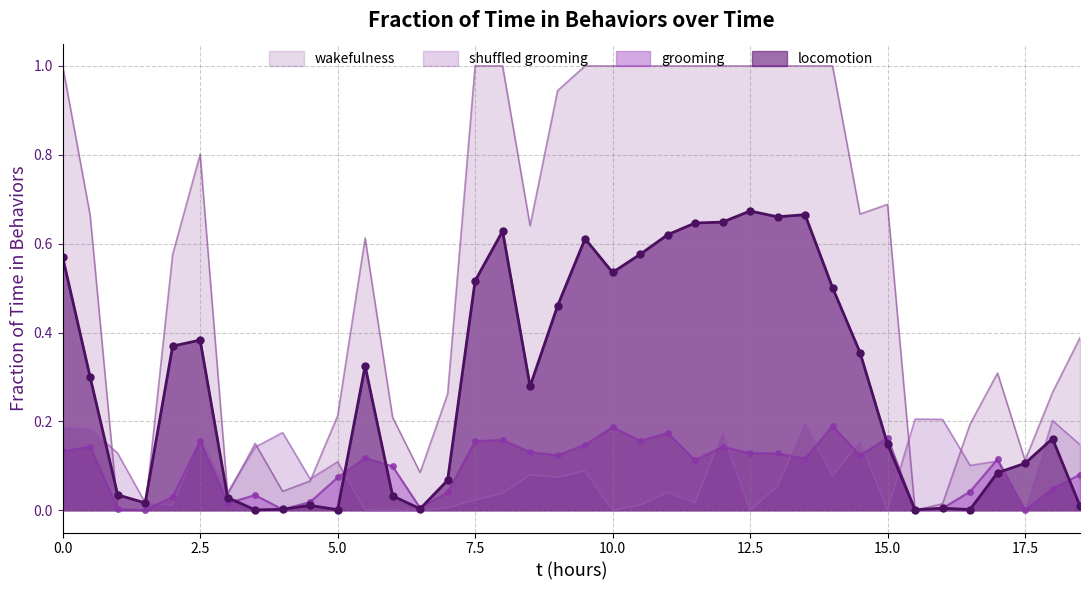

What is the difference between the second highest and second lowest values in the wakefulness series?

1.0